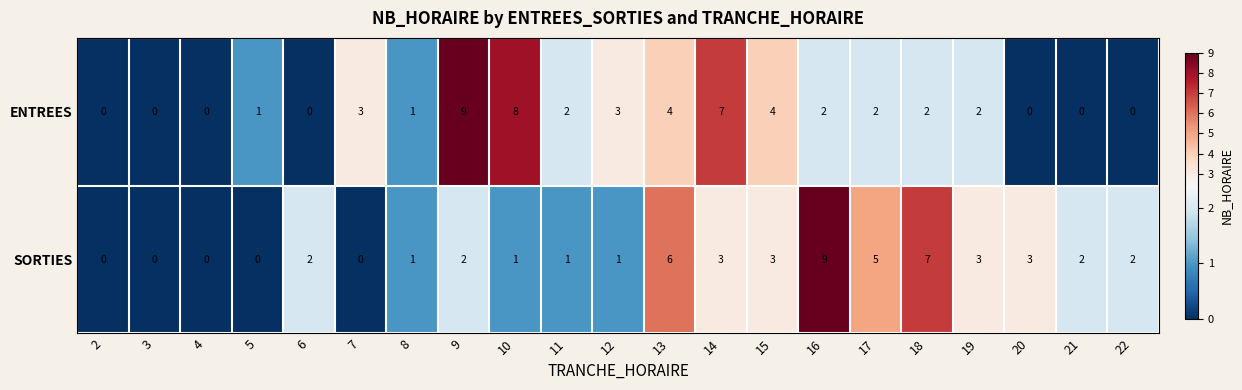

True or false: SORTIES has a value of 2 at 15.

False